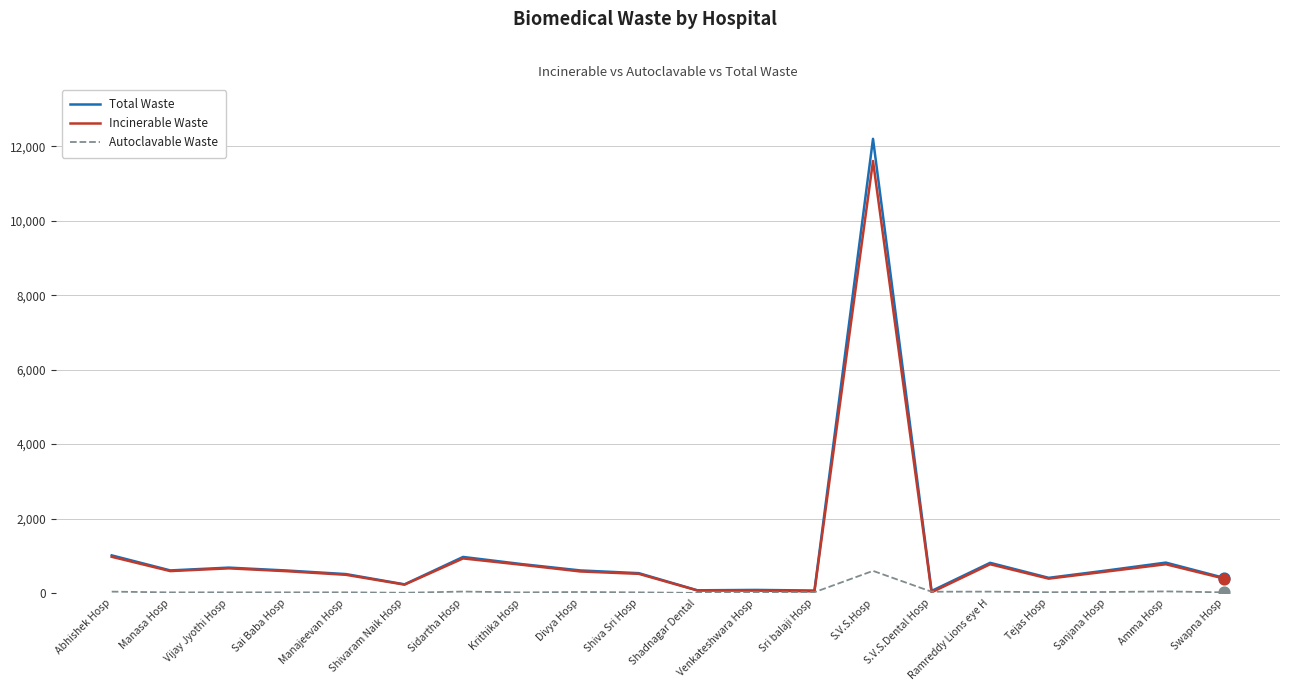

At which category is the sum across all series the highest?

S.V.S.Hosp